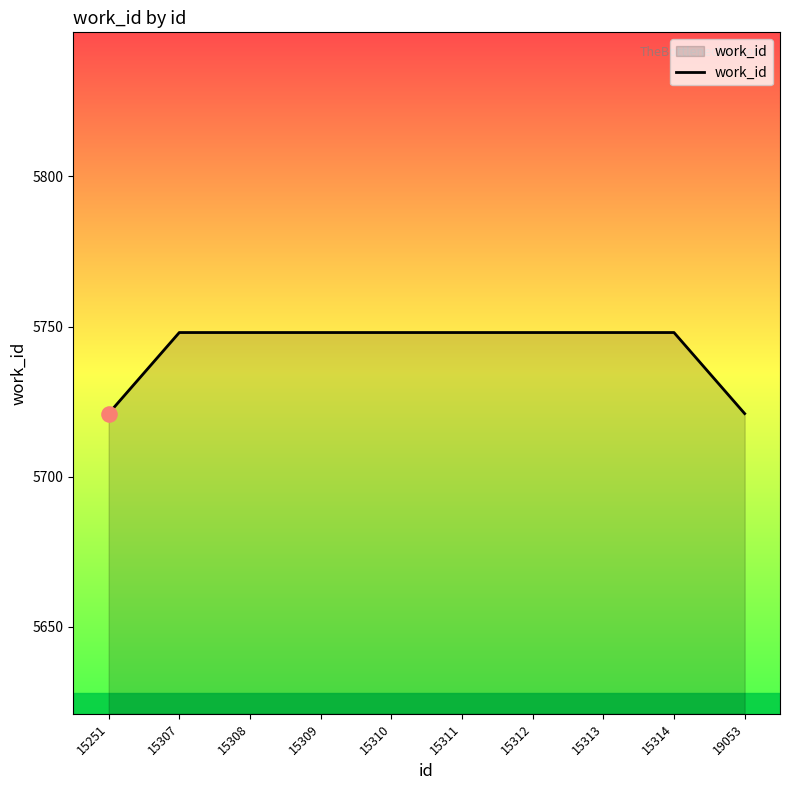

What is the ratio of the value at 15313 to the value at 15311?

1.0